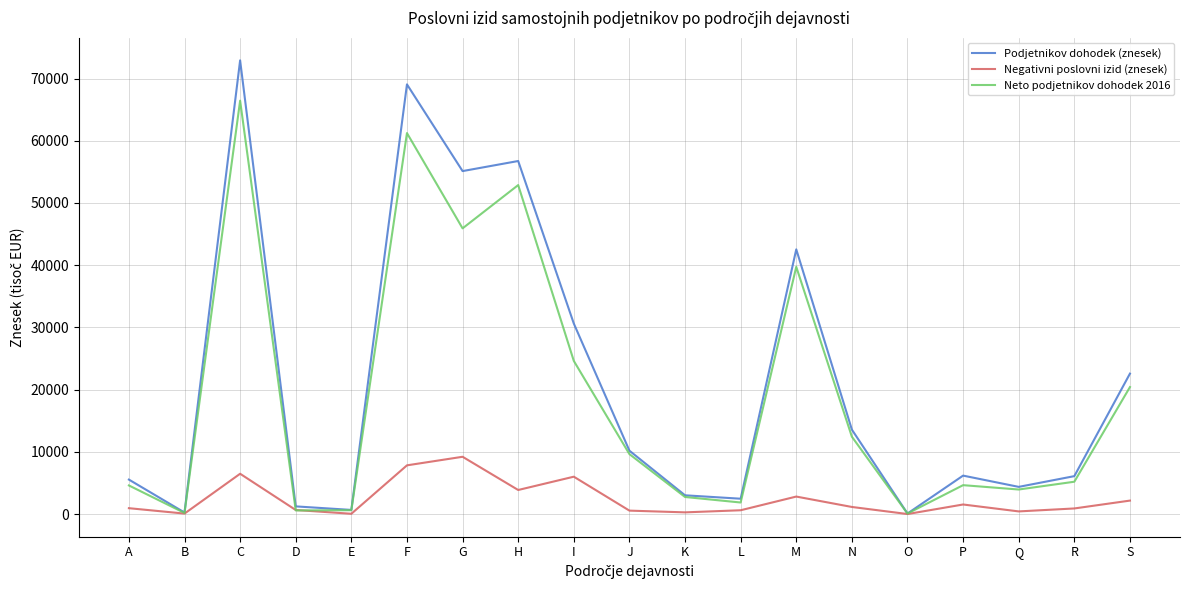

The Podjetnikov dohodek (znesek) series shows 2463.9 at L. True or false?

True